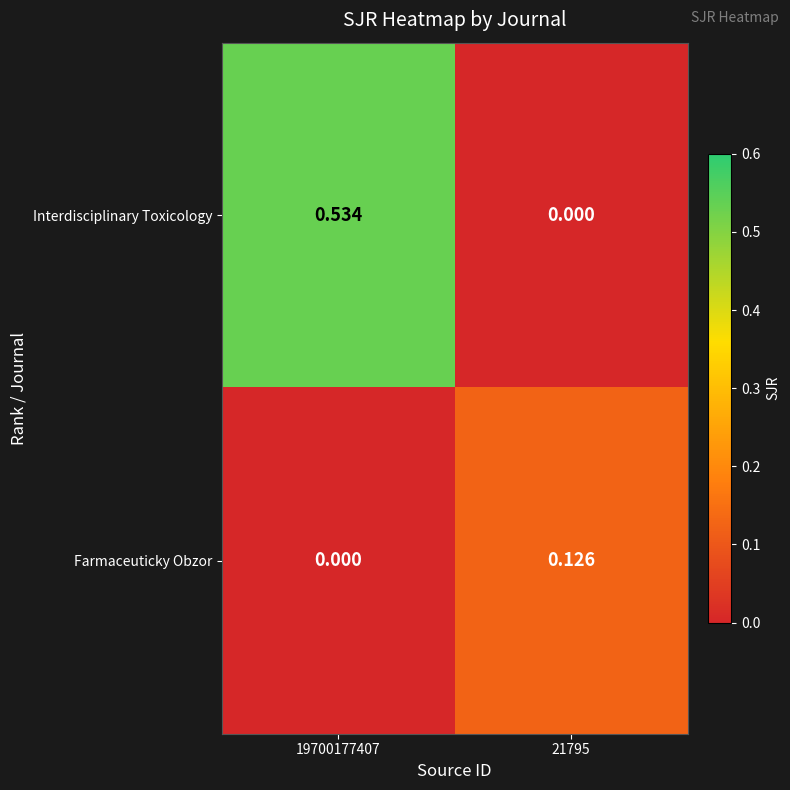

Which series has the largest range (max minus min)?

Interdisciplinary Toxicology